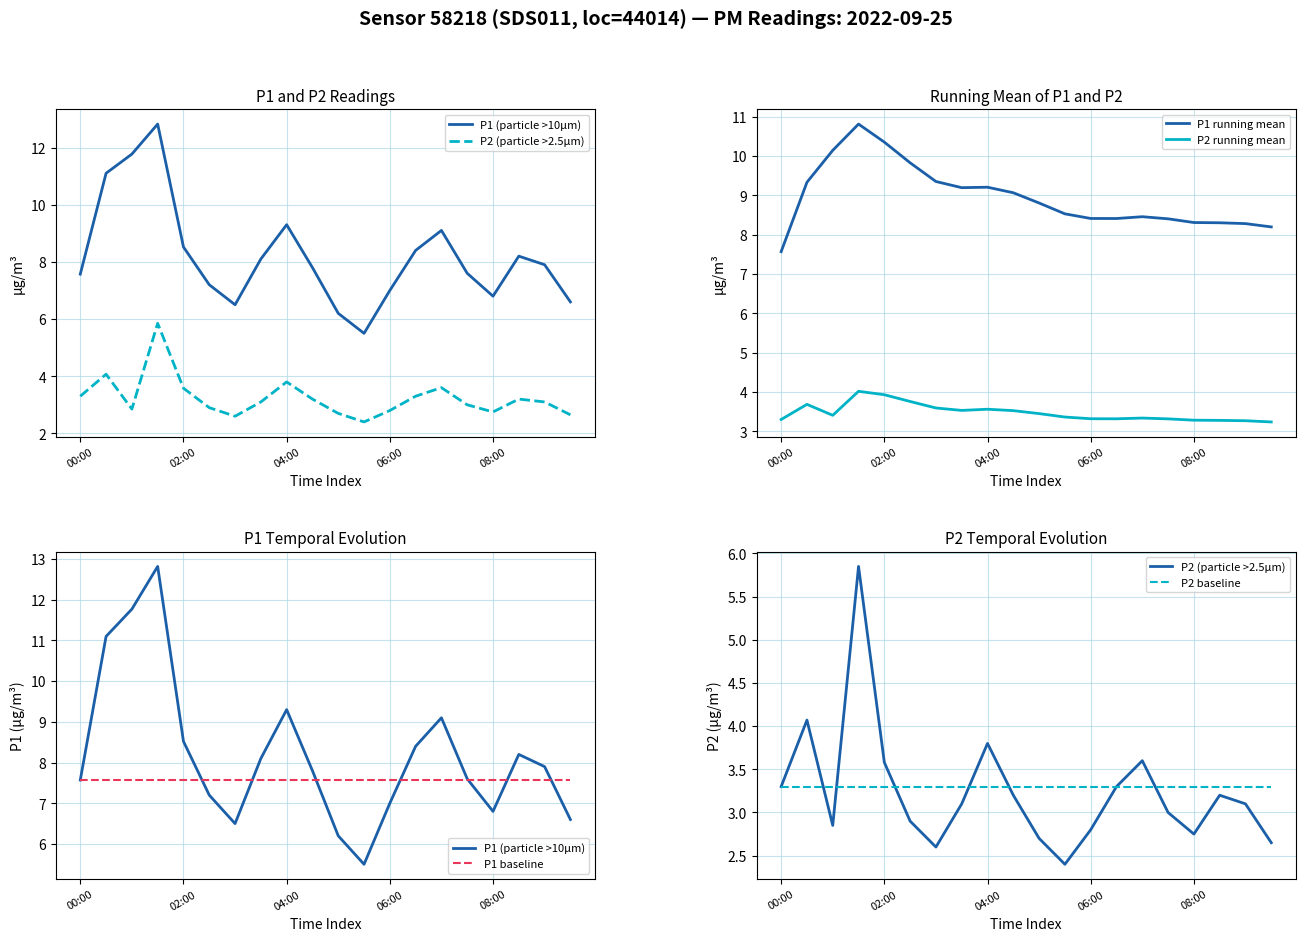

What is the minimum value for P2 running mean?

3.2